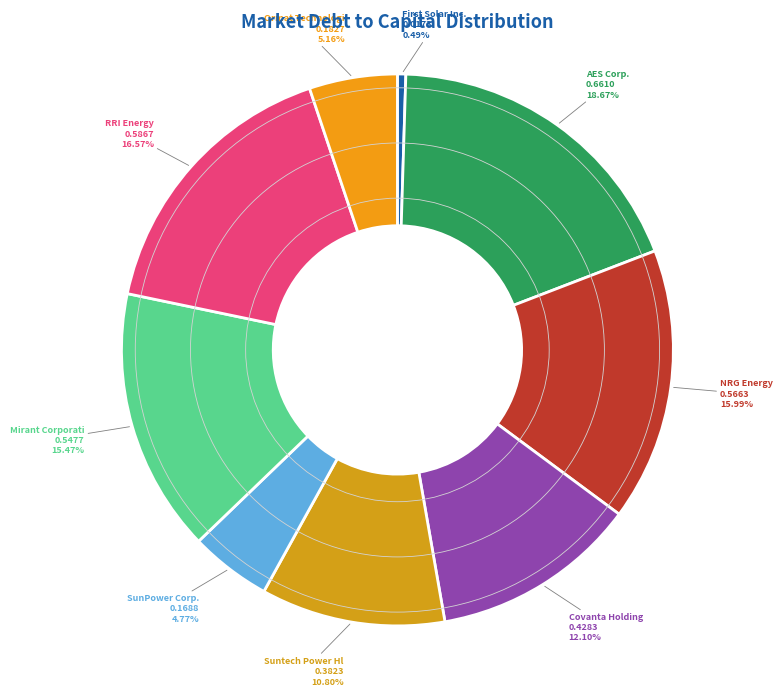

How many slices are in this pie chart?

9